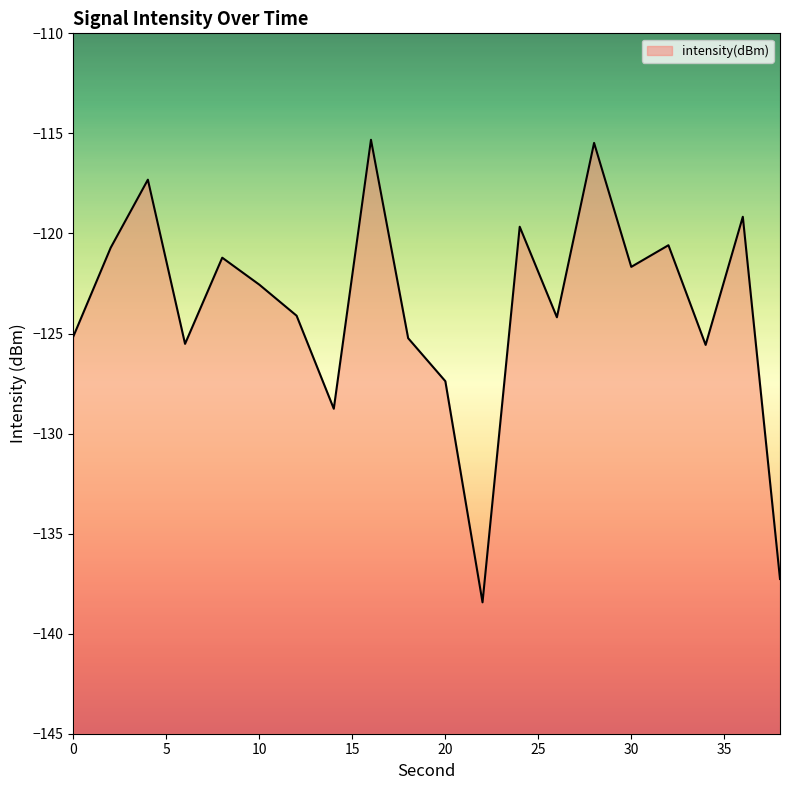

Rank the categories by value from lowest to highest.

22, 38, 14, 20, 34, 6, 18, 0, 26, 12, 10, 30, 8, 2, 32, 24, 36, 4, 28, 16